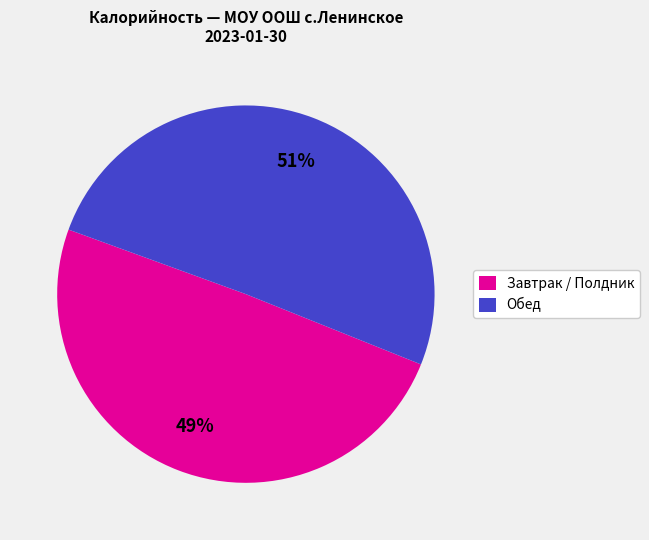

To the nearest percent, what is the average slice percentage?

50%